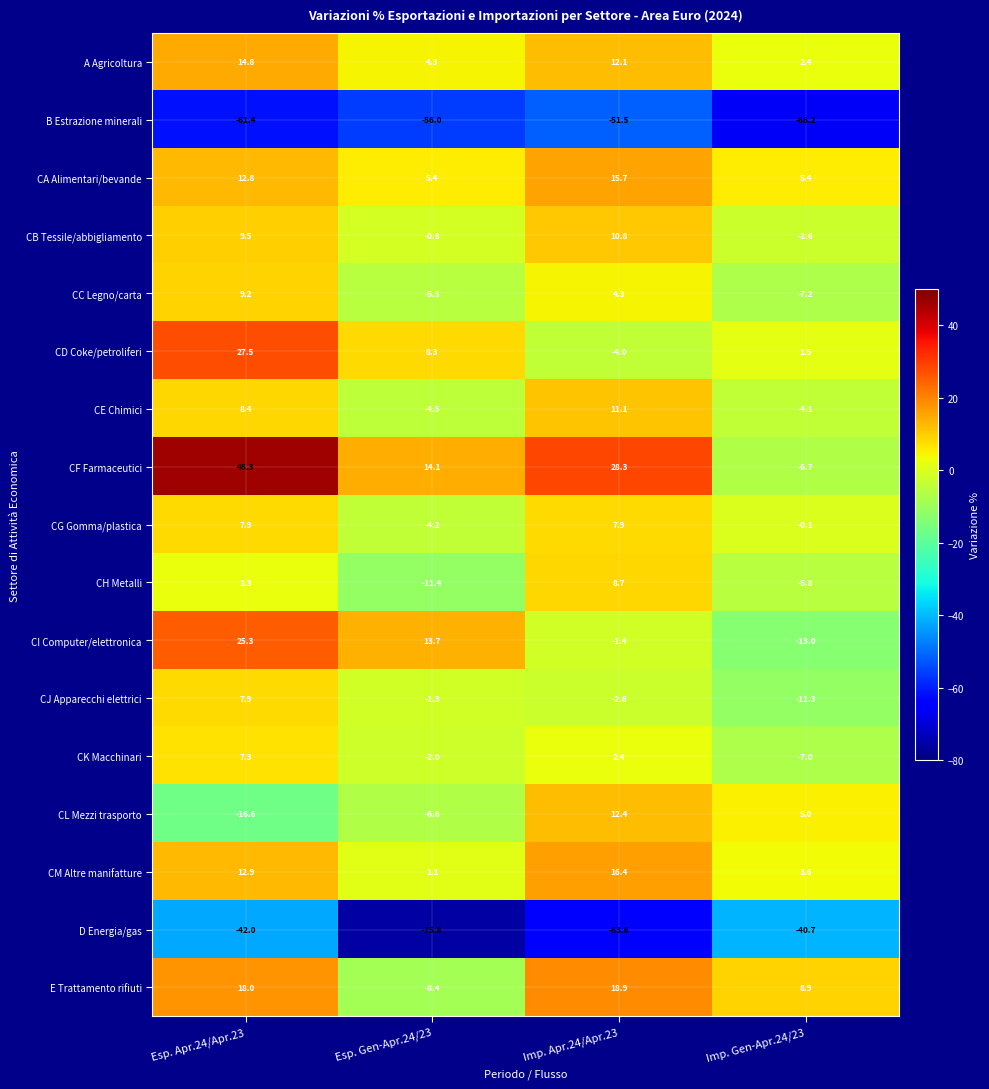

Is it true that CH Metalli equals -5.8 at Imp. Gen-Apr.24/23?

True